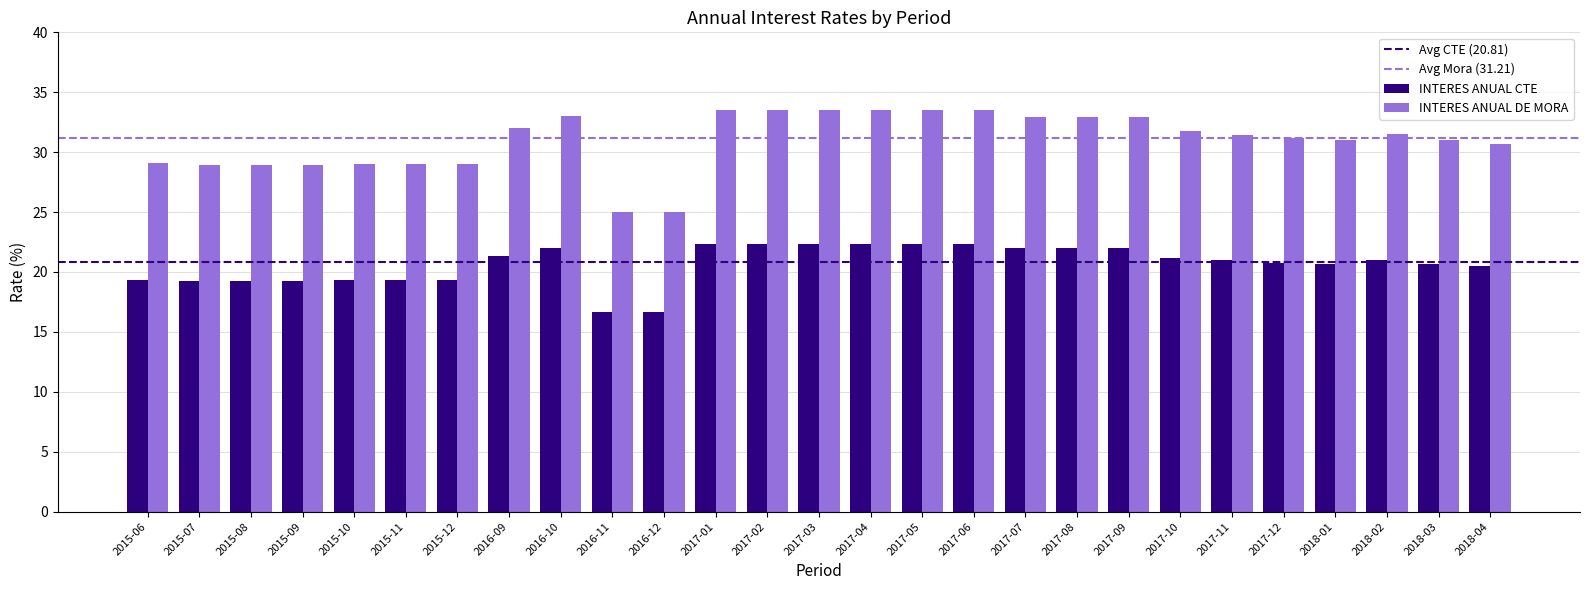

How many values in the INTERES ANUAL CTE series exceed 20?

18